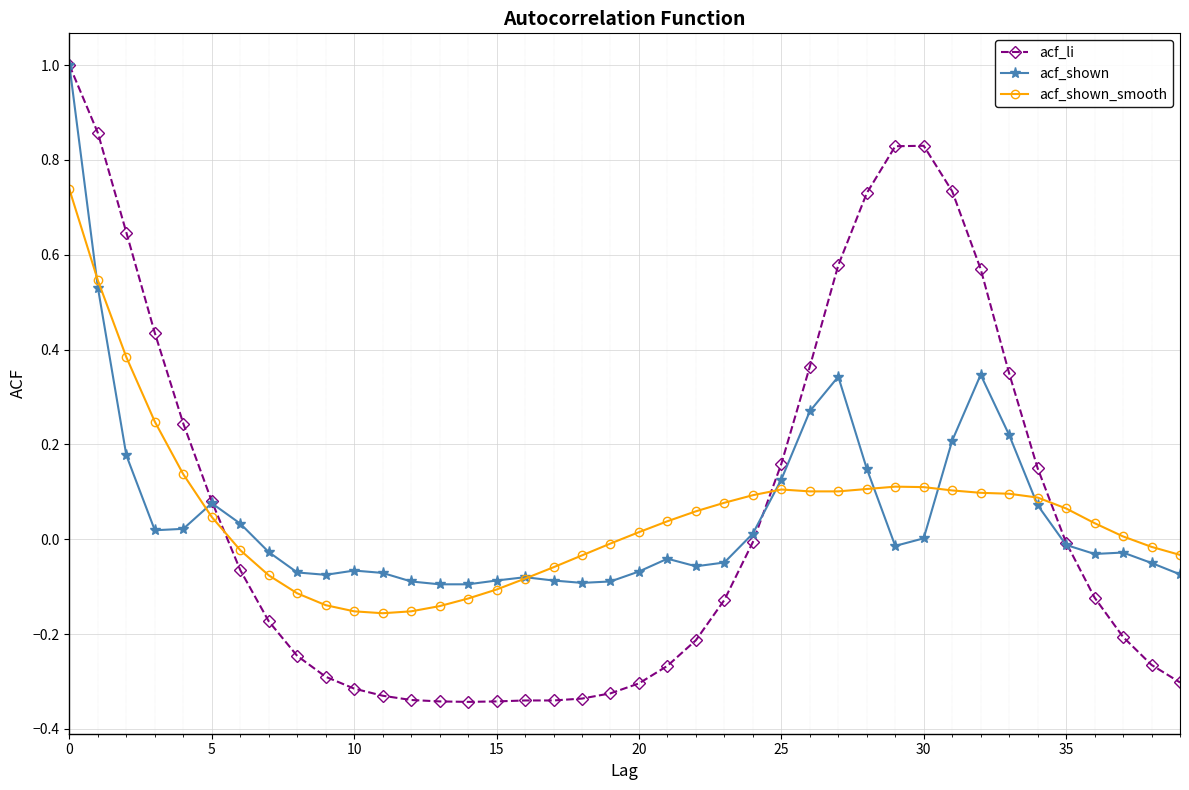

True or false: acf_shown_smooth has more than 0 points higher than both neighbors.

True